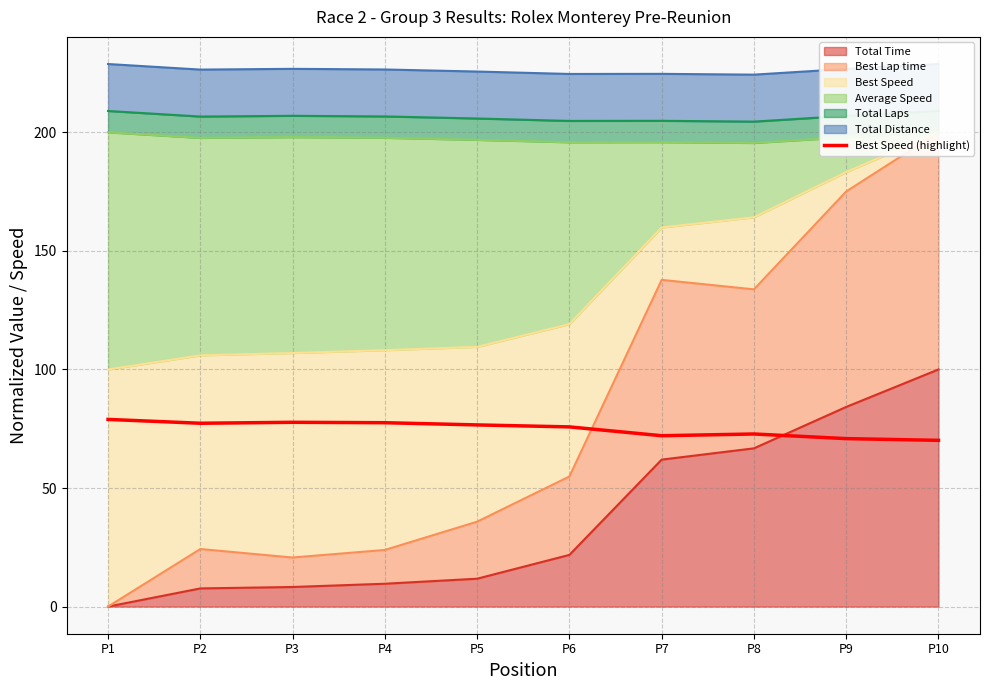

The chart shows a value of 77.5 at P4. True or false?

True